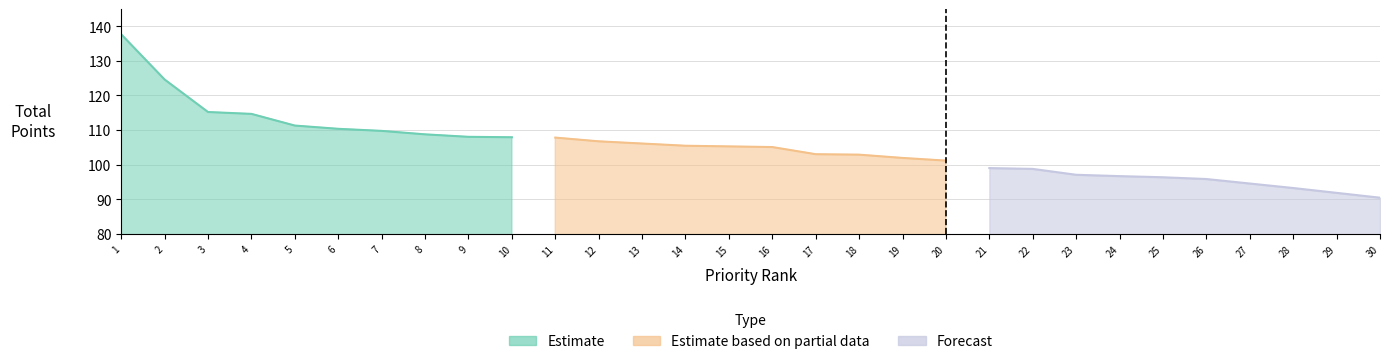

True or false: Forecast has more than 2 points higher than both neighbors.

False